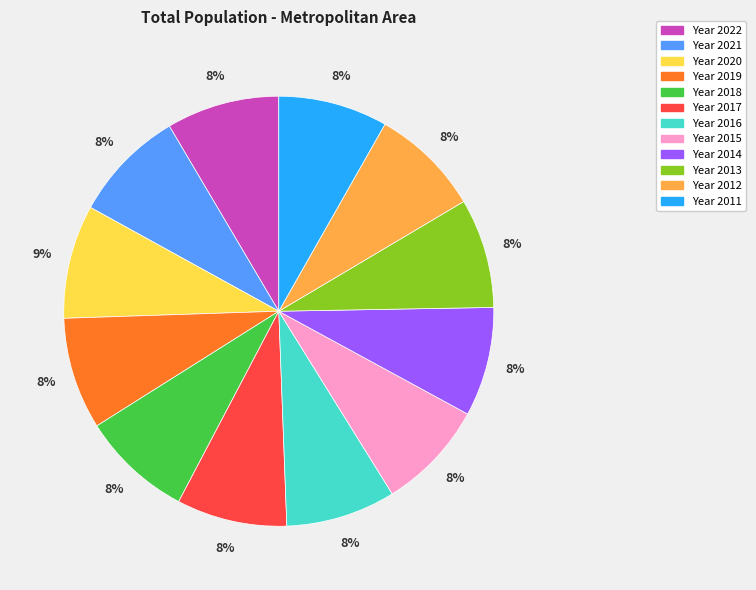

Is there any slice that represents more than half of the pie?

No